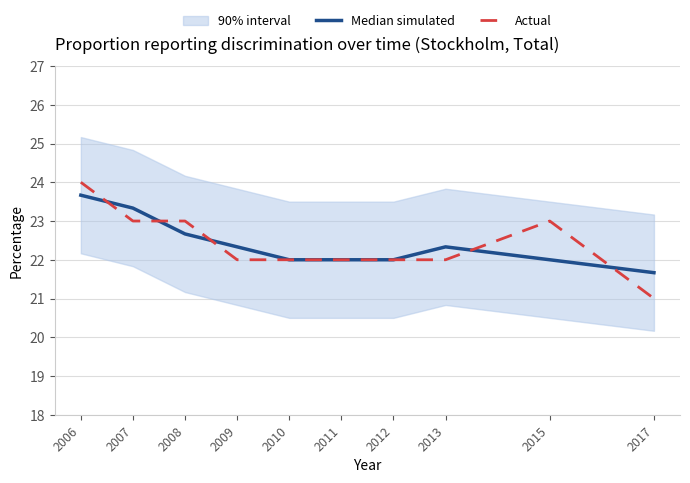

What is the minimum value shown in the chart?

21.0